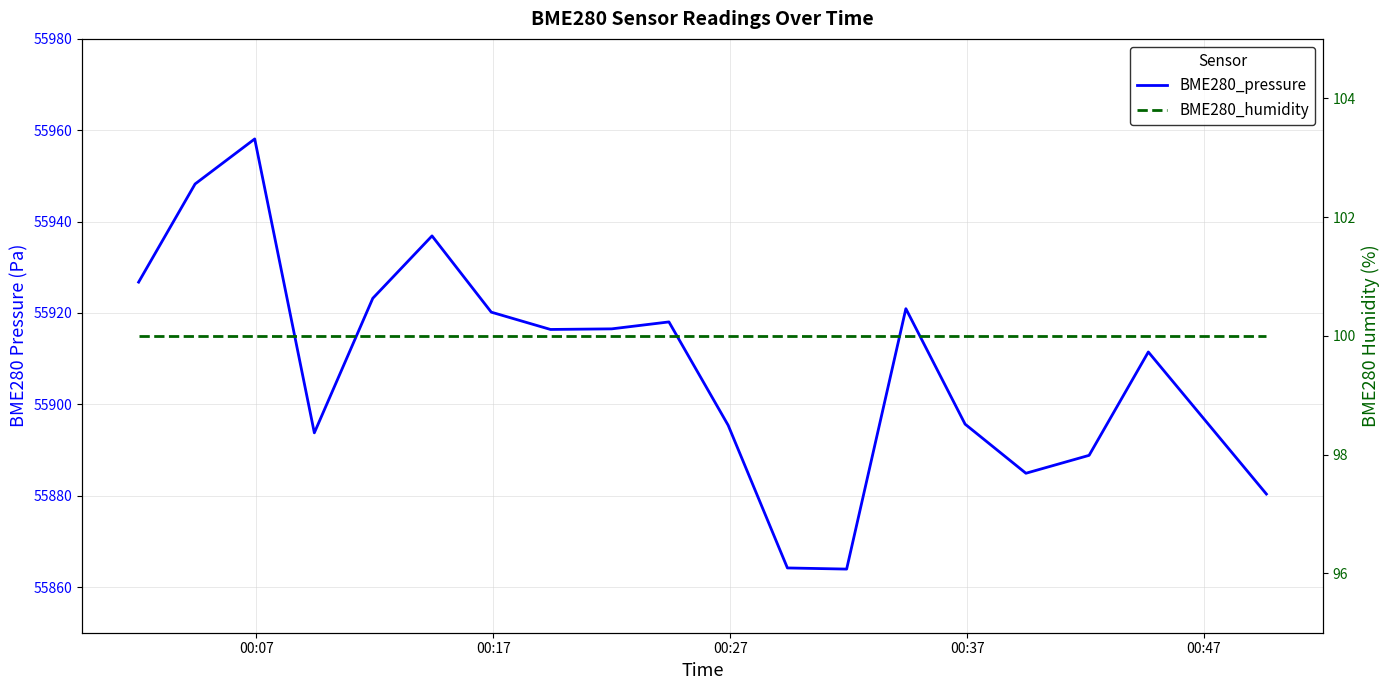

In BME280_pressure, how many points are lower than both neighbors (excluding endpoints)?

4